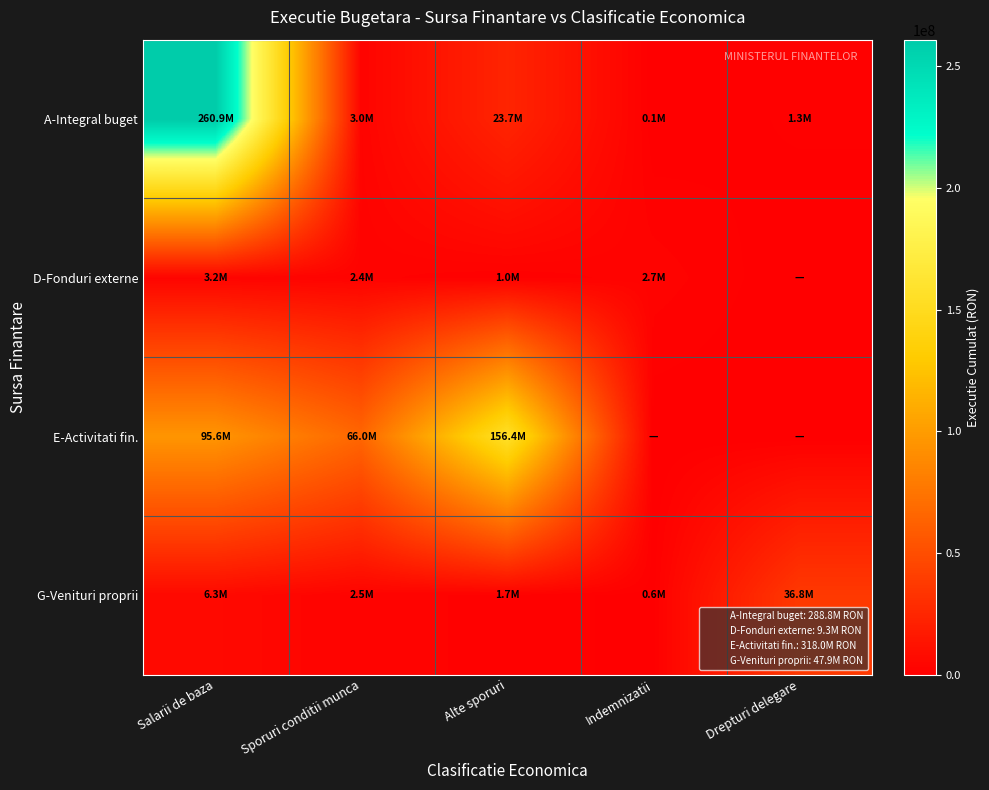

Reading right to left, transcribe all the data shown in this chart.

A-Integral buget: Drepturi delegare=1257876.3	Indemnizatii=59748.0	Alte sporuri=23657465.0	Sporuri conditii munca=2972719.0	Salarii de baza=260852224.3
D-Fonduri externe: Drepturi delegare=0.0	Indemnizatii=2702587.5	Alte sporuri=1048300.3	Sporuri conditii munca=2383564.1	Salarii de baza=3183034.0
E-Activitati fin.: Drepturi delegare=0.0	Indemnizatii=0.0	Alte sporuri=156399904.8	Sporuri conditii munca=66000000.0	Salarii de baza=95631395.7
G-Venituri proprii: Drepturi delegare=36766914.0	Indemnizatii=551024.9	Alte sporuri=1717962.5	Sporuri conditii munca=2499667.9	Salarii de baza=6331828.2